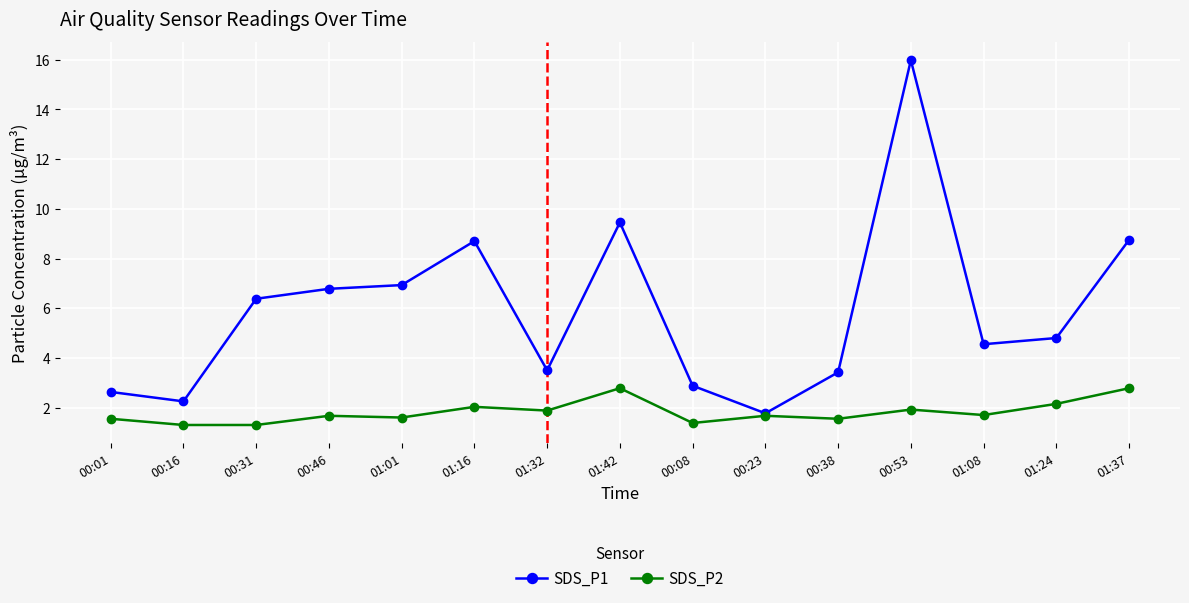

Is the value of SDS_P1 at 00:08 greater than the value of SDS_P2 at 00:53?

Yes